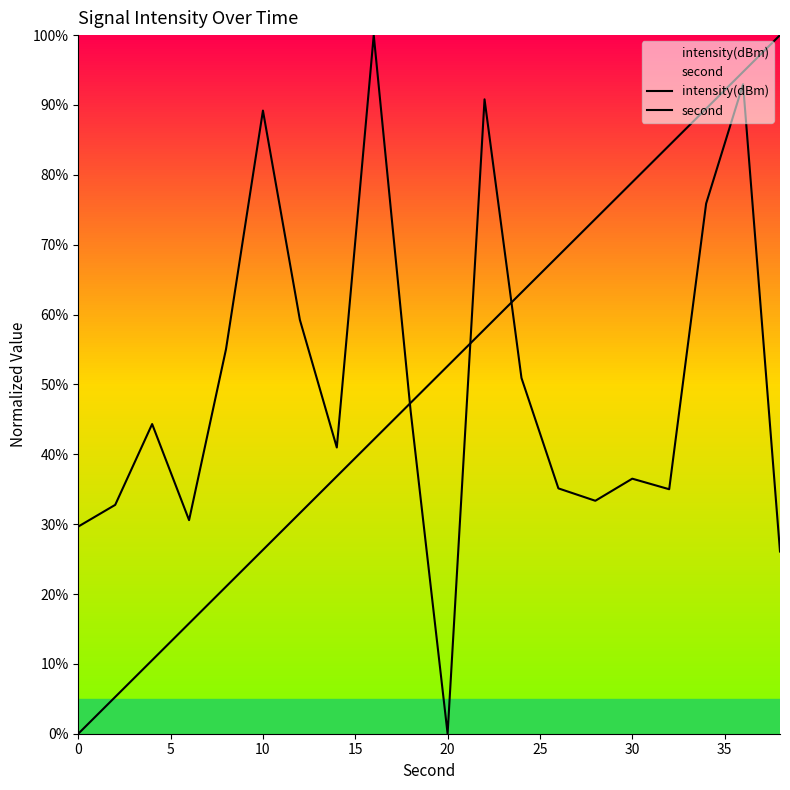

Rank the series by their maximum value, from lowest to highest.

intensity(dBm), second